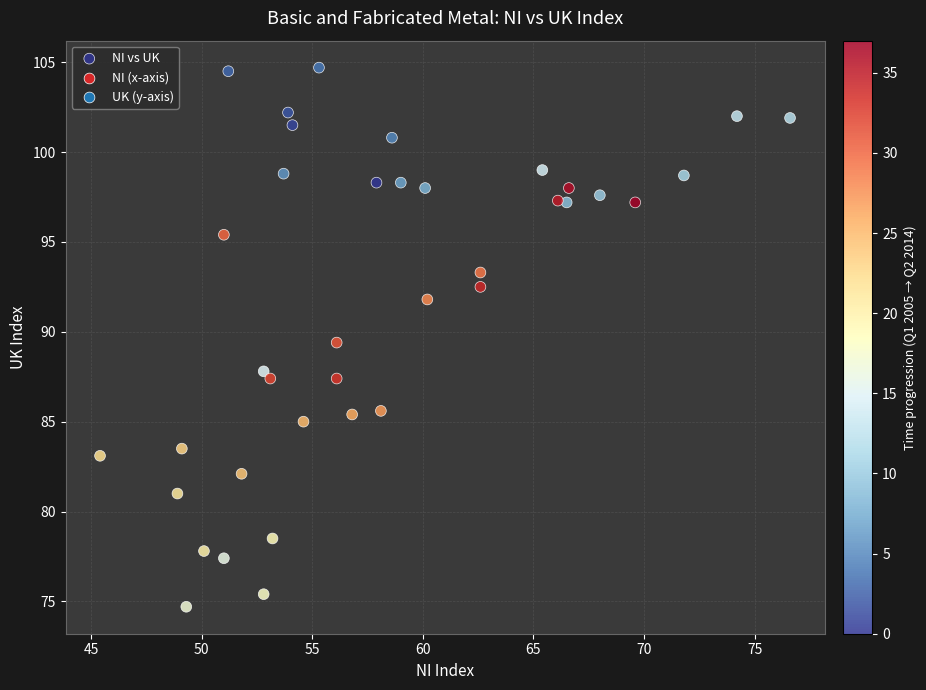

What is the range of X values (max minus min)?

31.2